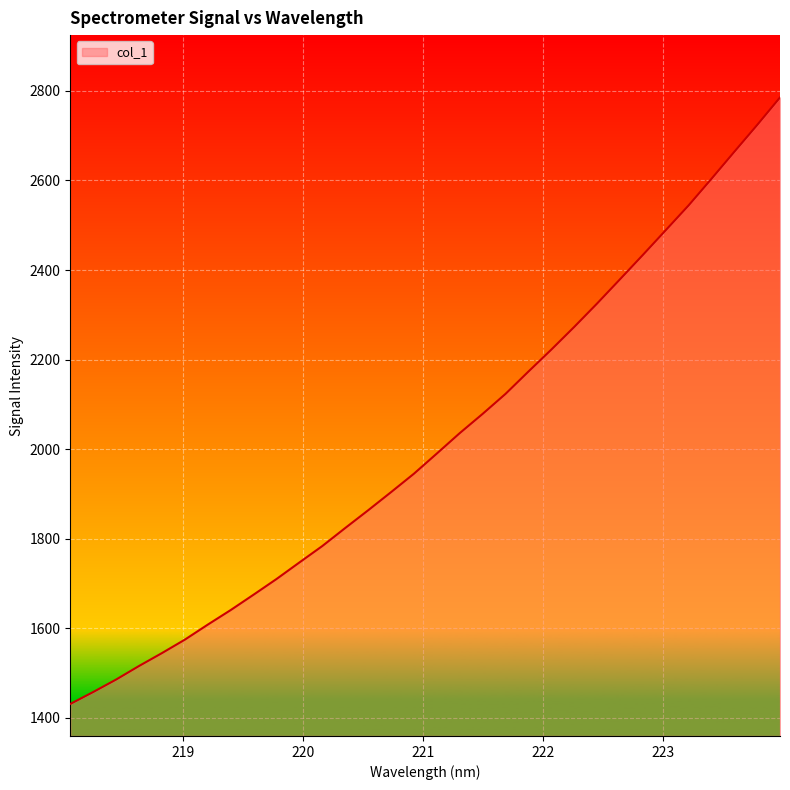

What is the minimum value shown in the chart?

1430.6